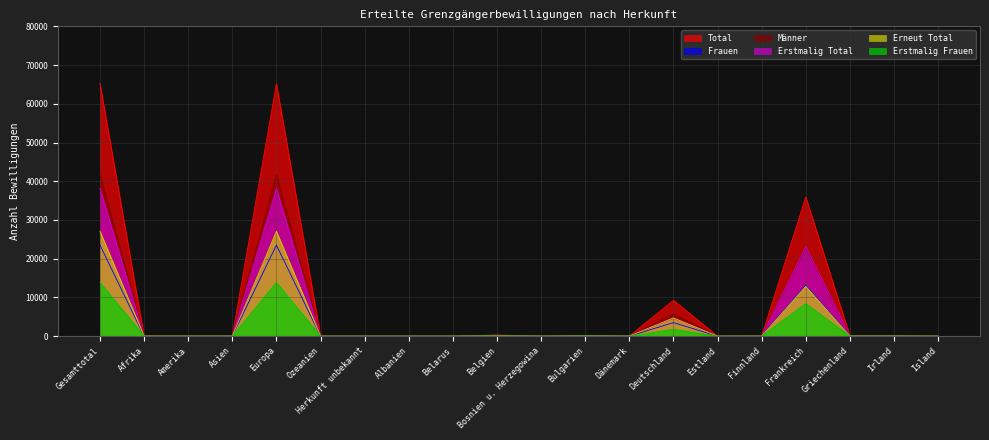

Between Bulgarien and Albanien, which is larger?

Bulgarien